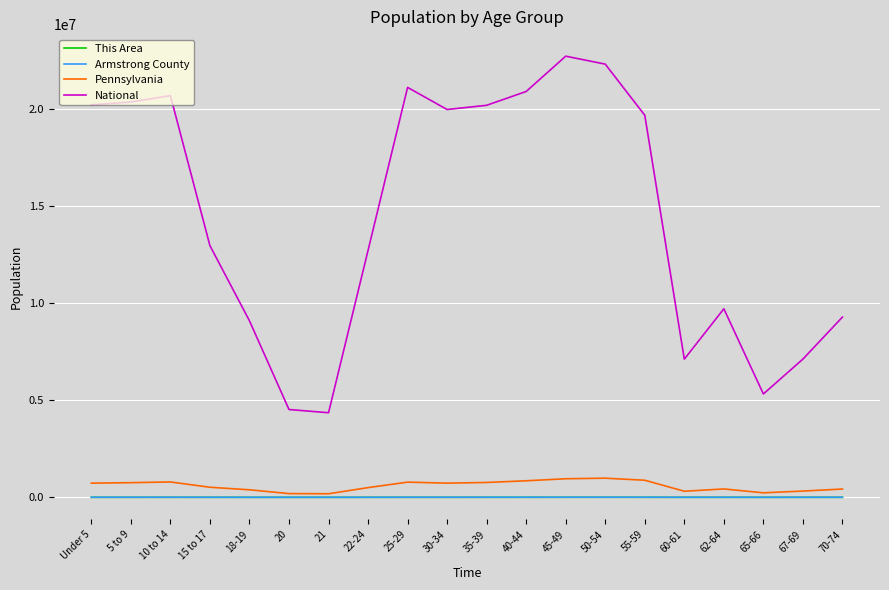

The Pennsylvania series shows 191942 at 20. True or false?

True